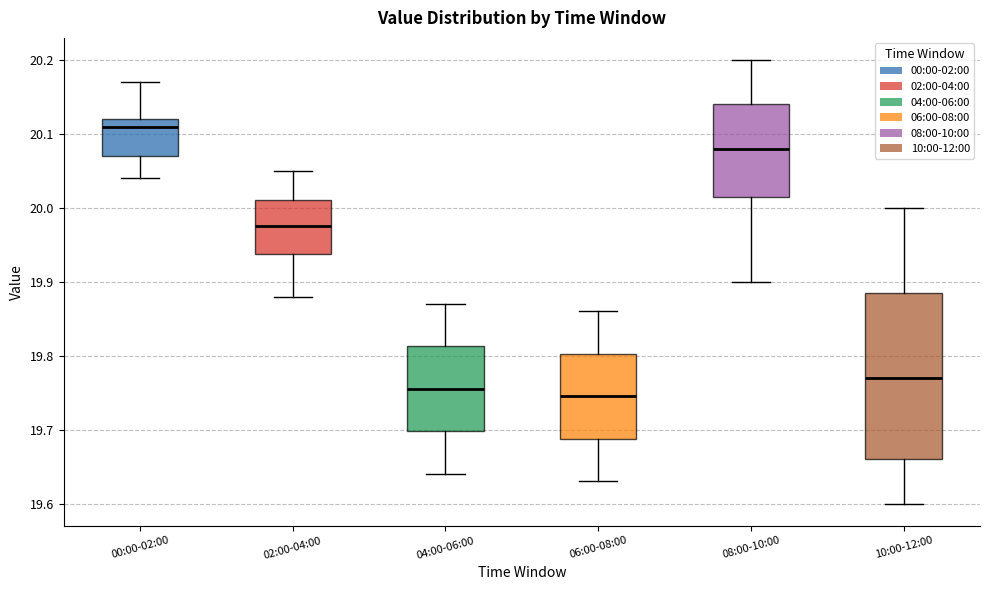

Reading left to right, transcribe this box plot: for each box, give where its median line is, the range the box spans, and where its two whiskers end, as read against the y-axis. The values are not printed on the chart, so give them approximately, as read against the axis.

00:00-02:00: median 20.11, box 20.07 to 20.12, whiskers 20.04 to 20.17
02:00-04:00: median 19.98, box 19.94 to 20.01, whiskers 19.88 to 20.05
04:00-06:00: median 19.76, box 19.70 to 19.81, whiskers 19.64 to 19.87
06:00-08:00: median 19.75, box 19.69 to 19.80, whiskers 19.63 to 19.86
08:00-10:00: median 20.08, box 20.02 to 20.14, whiskers 19.90 to 20.20
10:00-12:00: median 19.77, box 19.66 to 19.89, whiskers 19.60 to 20.00